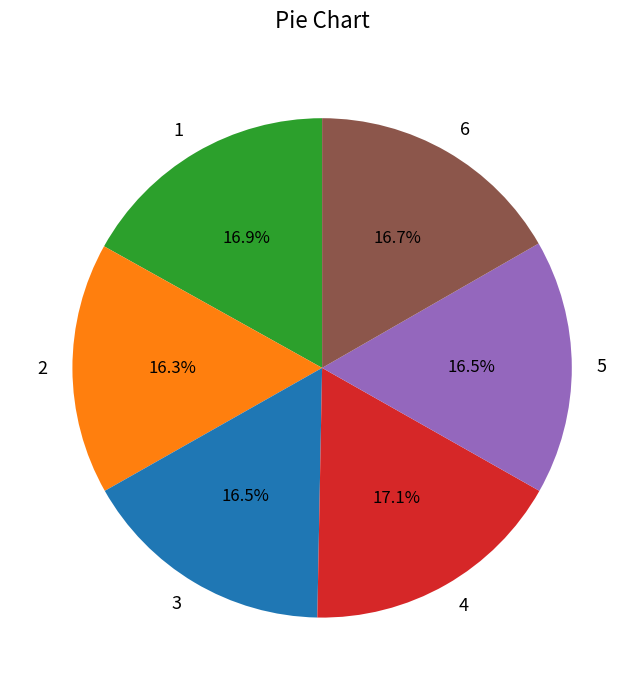

The 1 slice represents 17% of the pie. True or false?

True